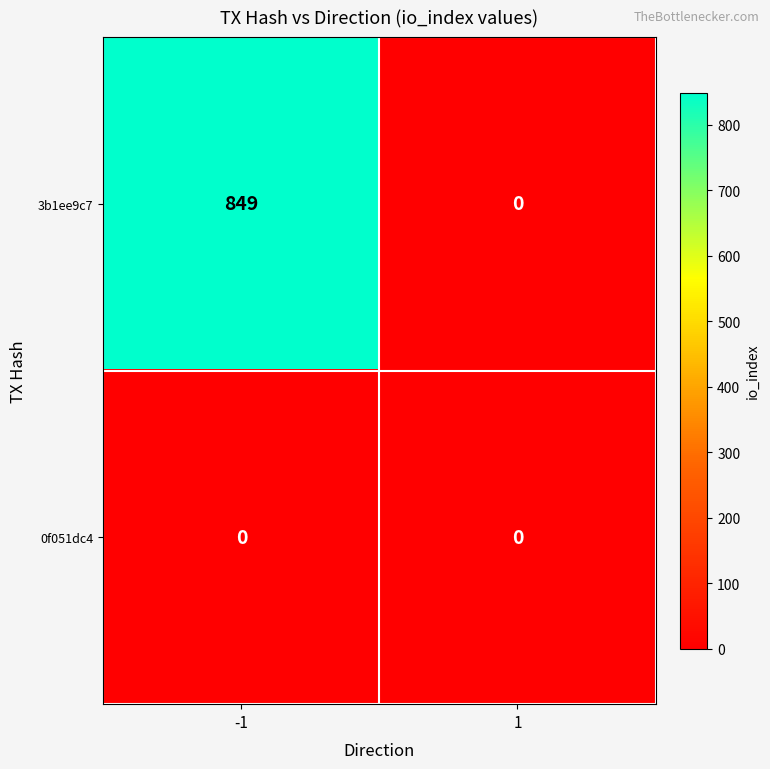

List the series in order of their overall mean, lowest first.

0f051dc4, 3b1ee9c7